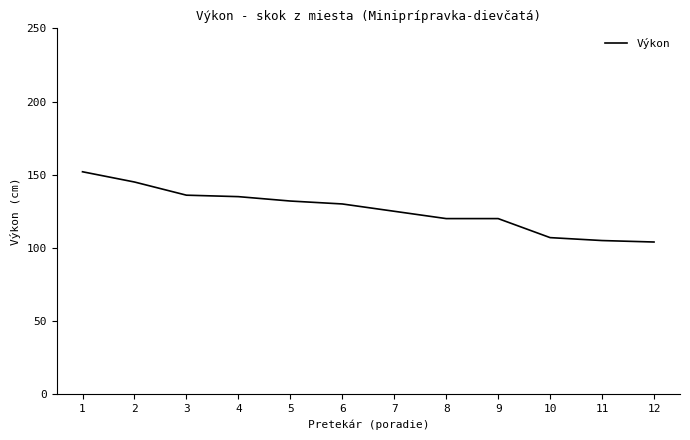

Reading left to right, extract all data points from this chart.

1=152	2=145	3=136	4=135	5=132	6=130	7=125	8=120	9=120	10=107	11=105	12=104